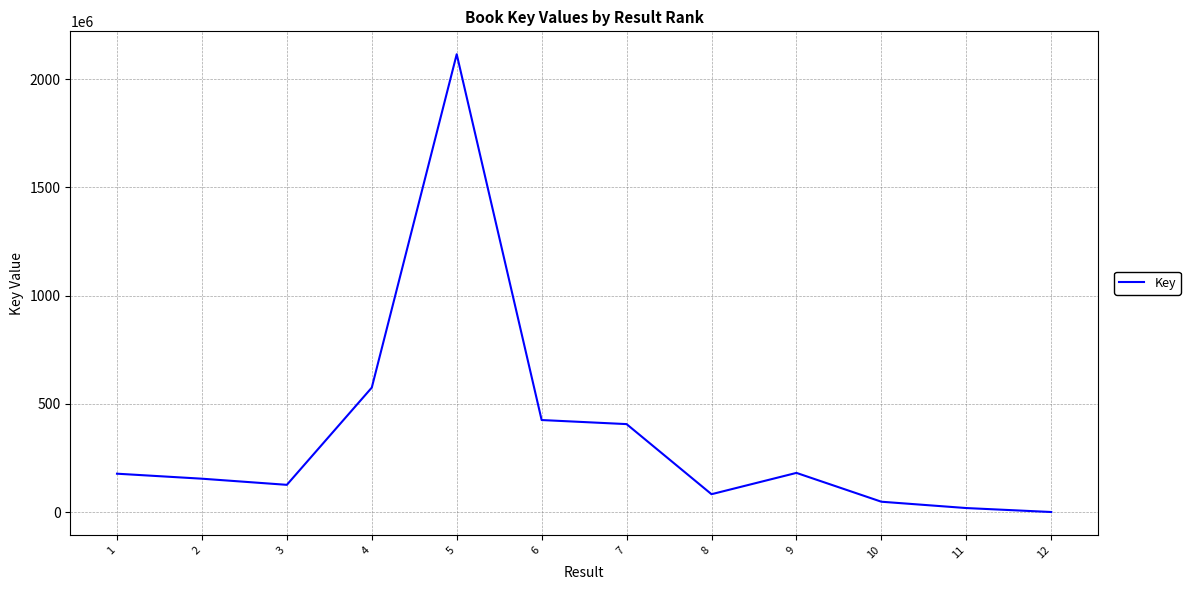

Read the value at 9.

181702725